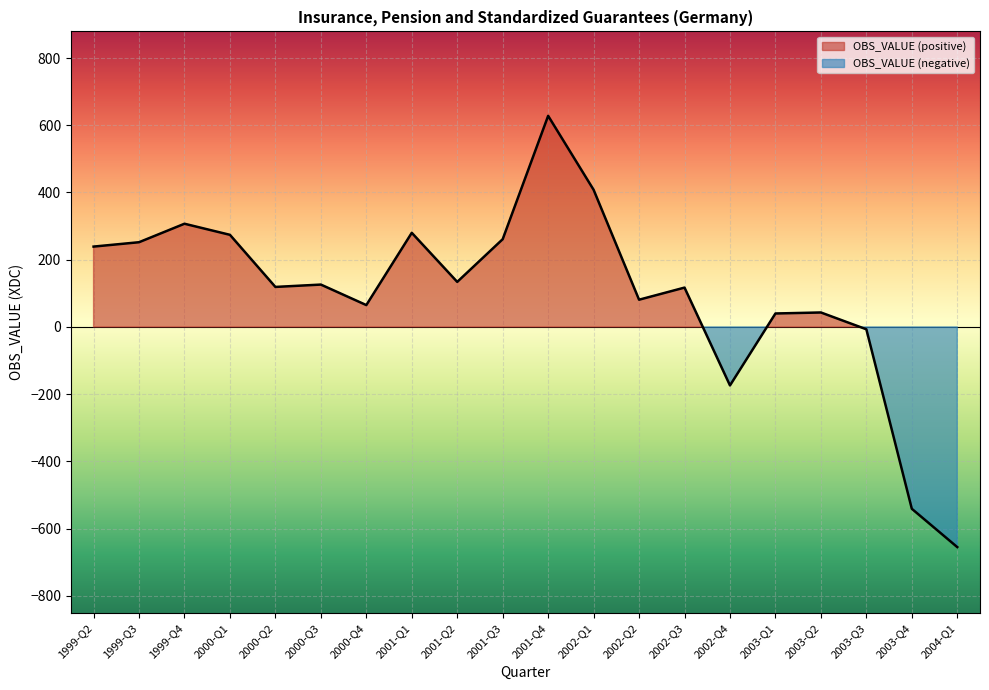

Count the number of categories in the chart.

20